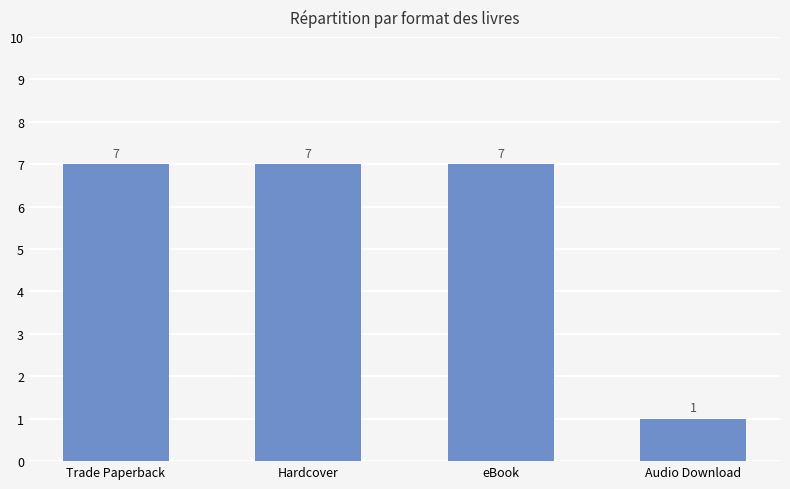

What is the maximum value shown in the chart?

7